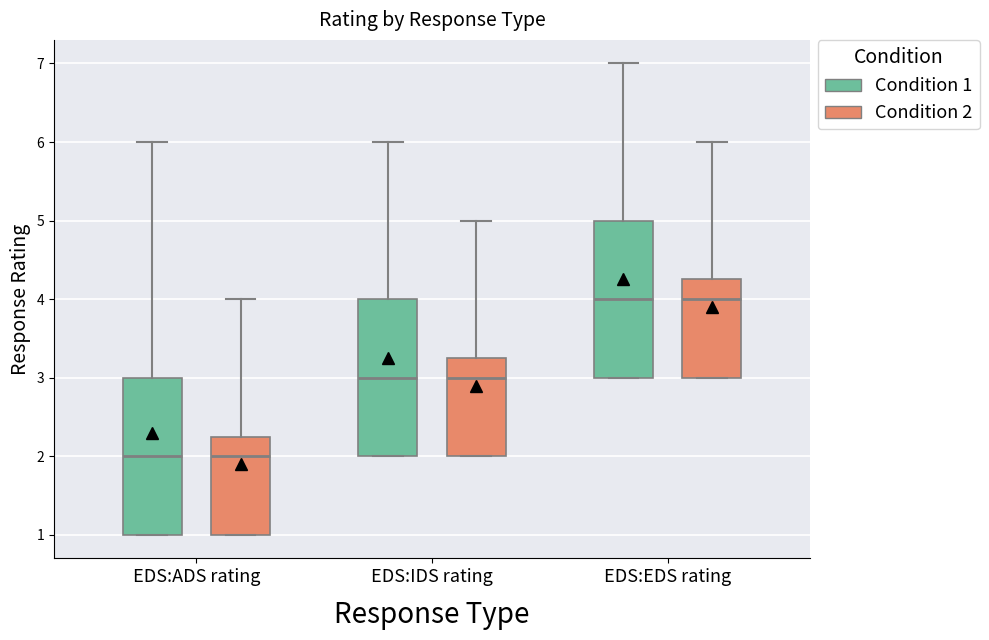

Reading left to right, transcribe this box plot: for each box, give where its median line is, the range the box spans, and where its two whiskers end, as read against the y-axis. The values are not printed on the chart, so give them approximately, as read against the axis.

EDS:ADS rating (Condition 1): median 2.0, box 1.0 to 3.0, whiskers 1.0 to 6.0
EDS:ADS rating (Condition 2): median 2.0, box 1.0 to 2.3, whiskers 1.0 to 4.0
EDS:IDS rating (Condition 1): median 3.0, box 2.0 to 4.0, whiskers 2.0 to 6.0
EDS:IDS rating (Condition 2): median 3.0, box 2.0 to 3.3, whiskers 2.0 to 5.0
EDS:EDS rating (Condition 1): median 4.0, box 3.0 to 5.0, whiskers 3.0 to 7.0
EDS:EDS rating (Condition 2): median 4.0, box 3.0 to 4.3, whiskers 3.0 to 6.0